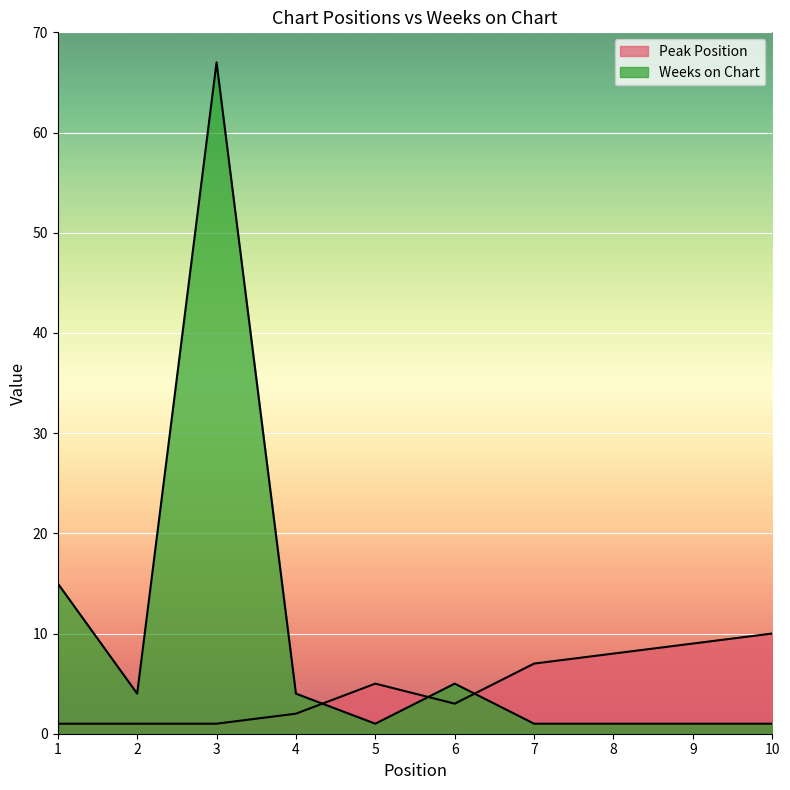

Reading right to left, list all the values displayed in this chart.

Peak Position: 10=10	9=9	8=8	7=7	6=3	5=5	4=2	3=1	2=1	1=1
Weeks on Chart: 10=1	9=1	8=1	7=1	6=5	5=1	4=4	3=67	2=4	1=15